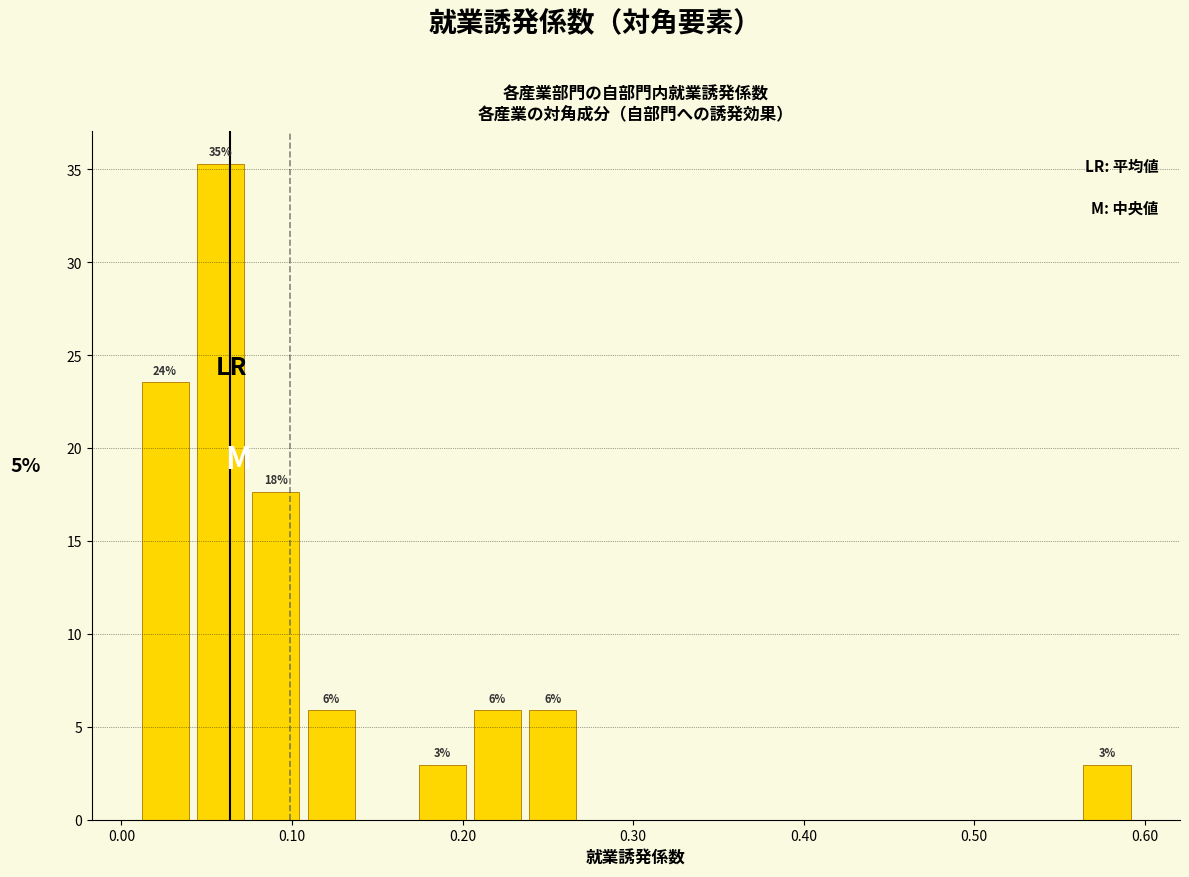

Around what value on the x-axis is the tallest bar? Give the approximate position of its centre, as read against the axis.

0.06